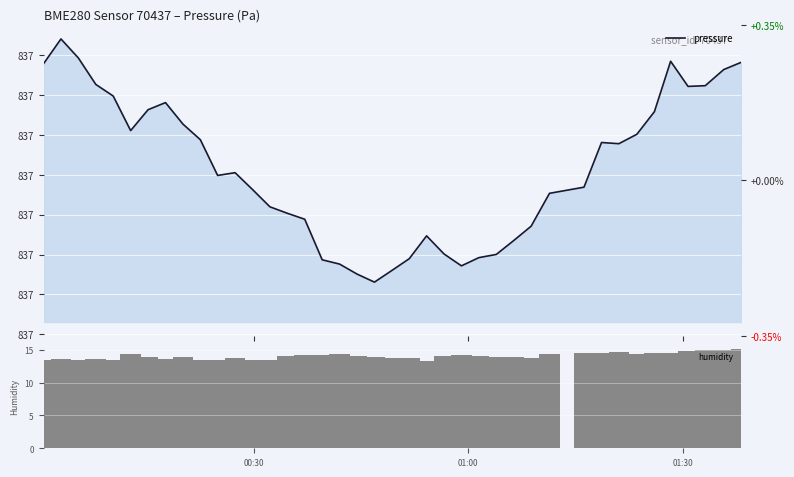

How many data points does each series have?

40